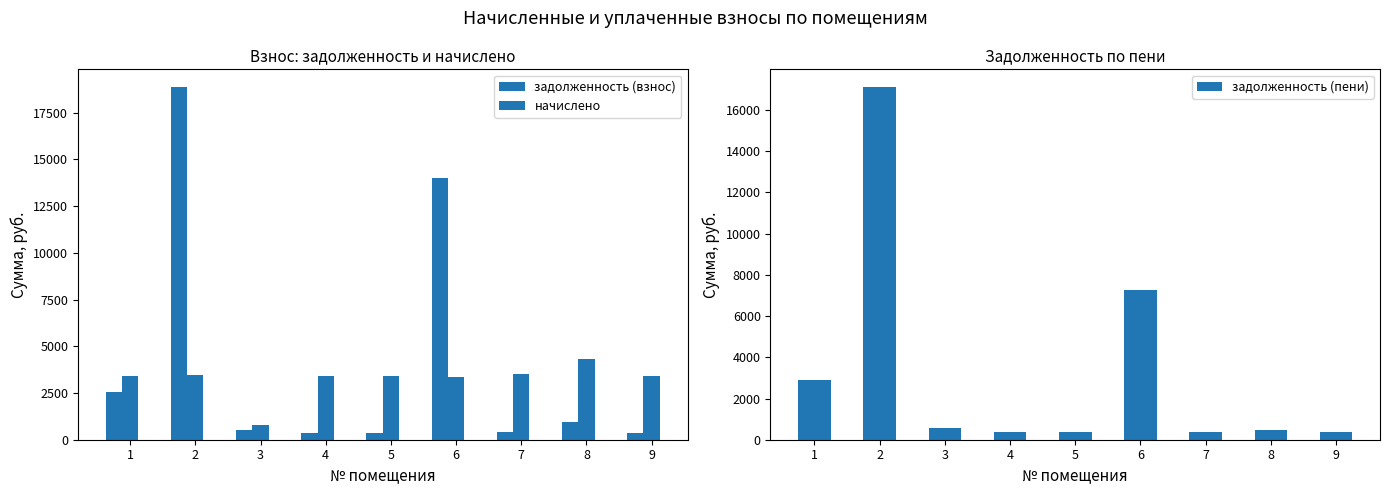

Between 1 and 2, which is larger?

2